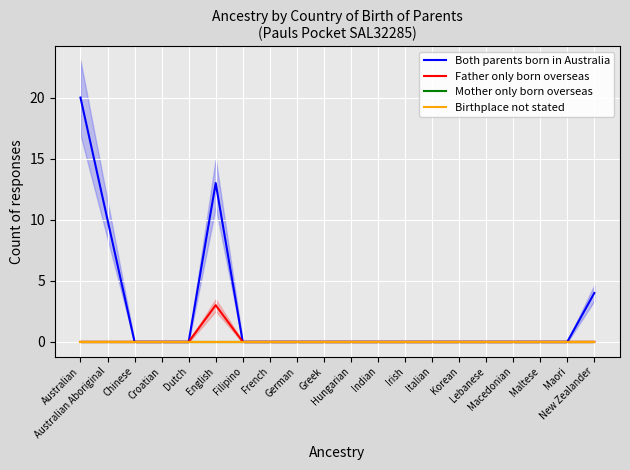

How many interior local peaks does the Both parents born in Australia series have?

1